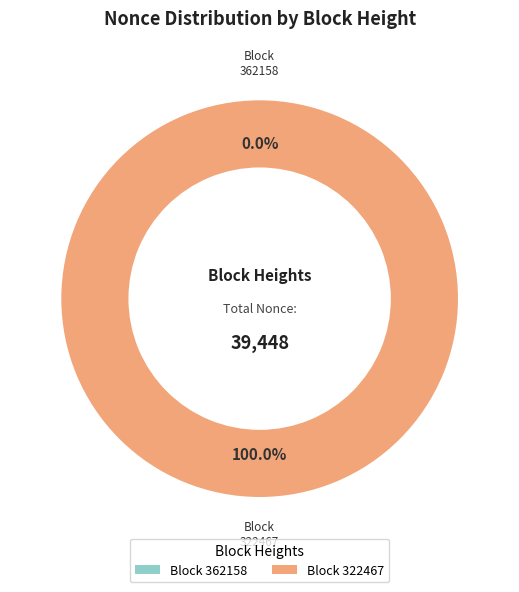

How many segments does this pie chart have?

2